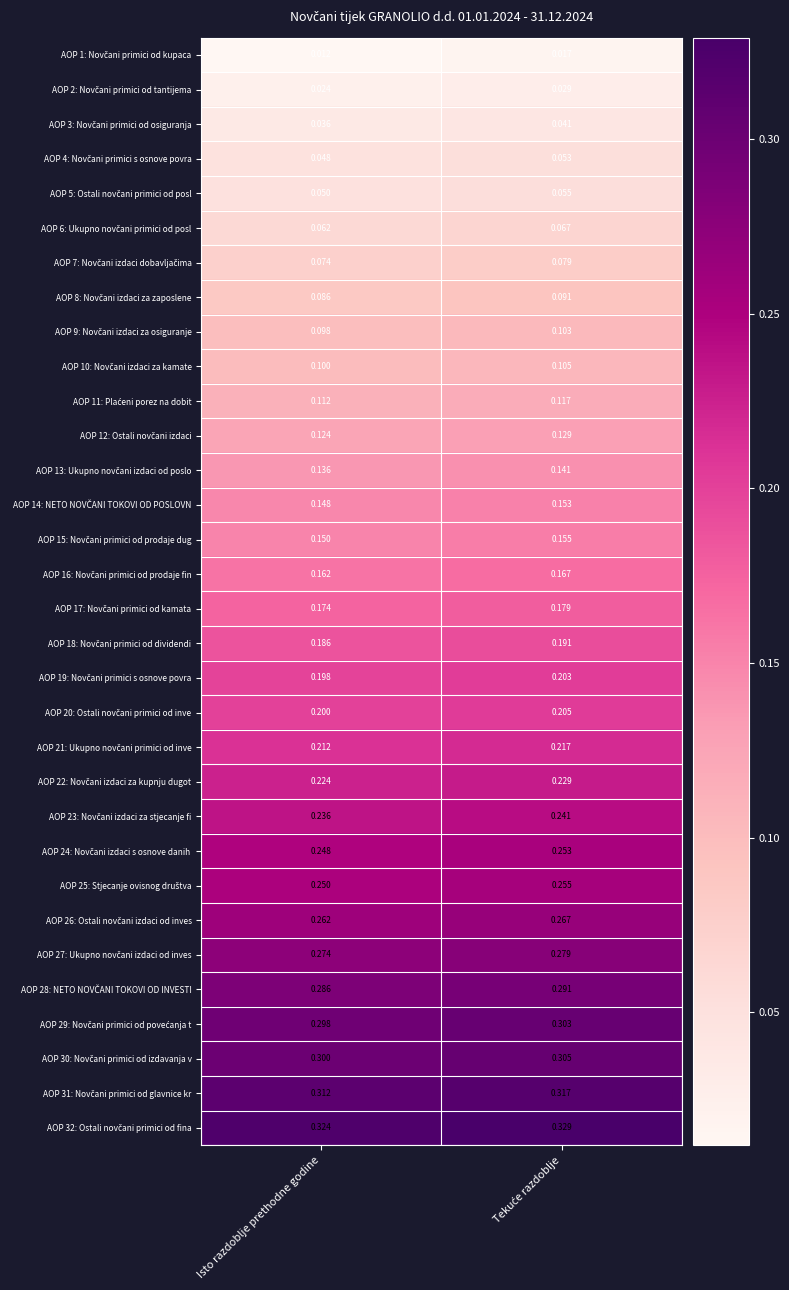

What is the maximum value shown in the chart?

0.3